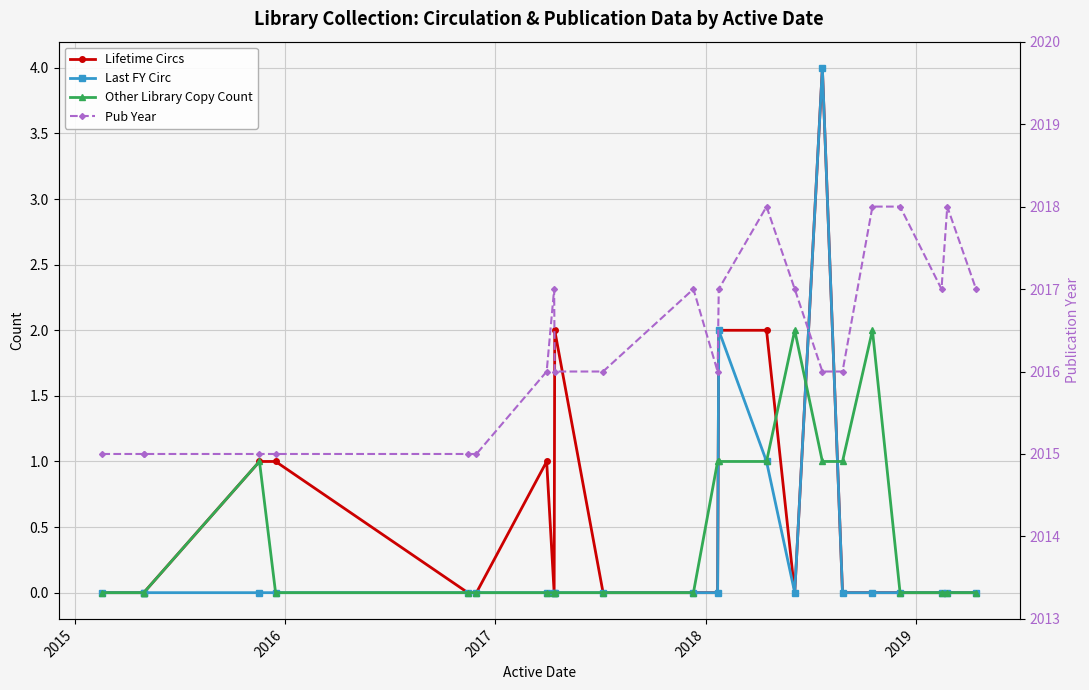

Rank the series by their maximum value, from highest to lowest.

Pub Year, Lifetime Circs, Last FY Circ, Other Library Copy Count